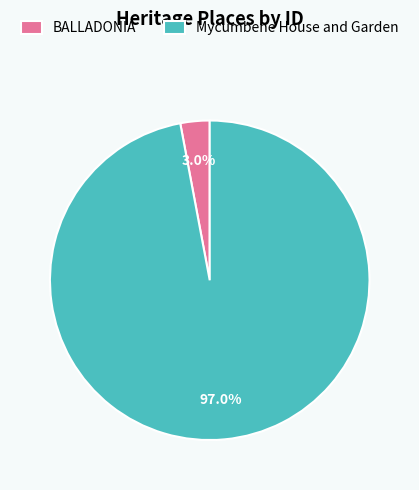

Which slice is the smallest?

BALLADONIA